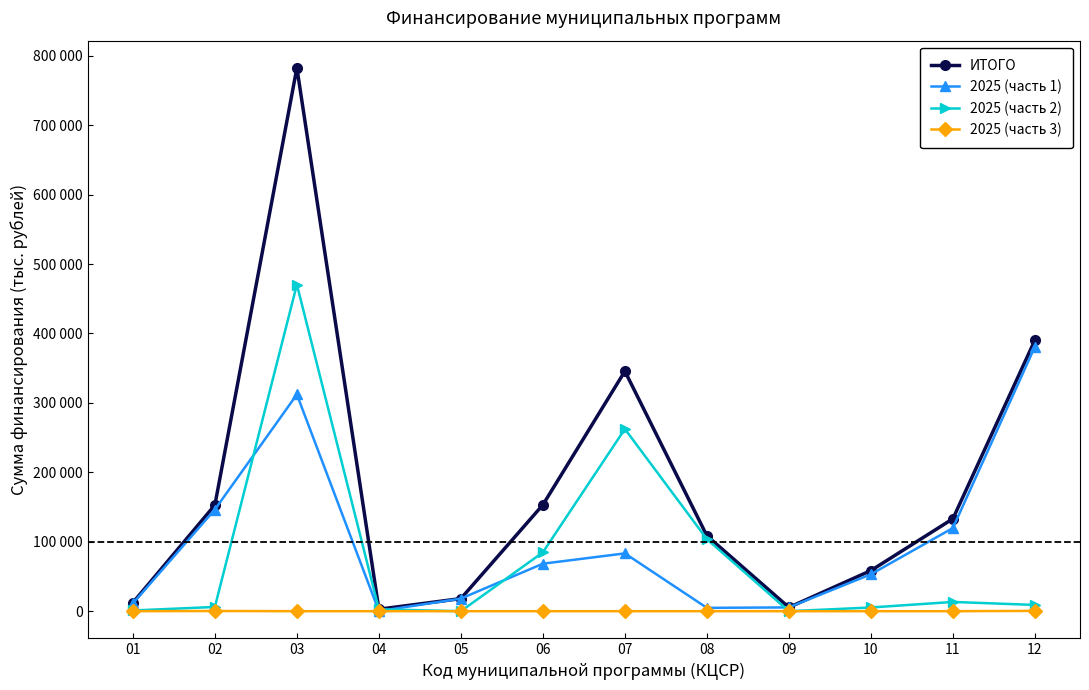

Where does the ИТОГО series first go above 133143?

02